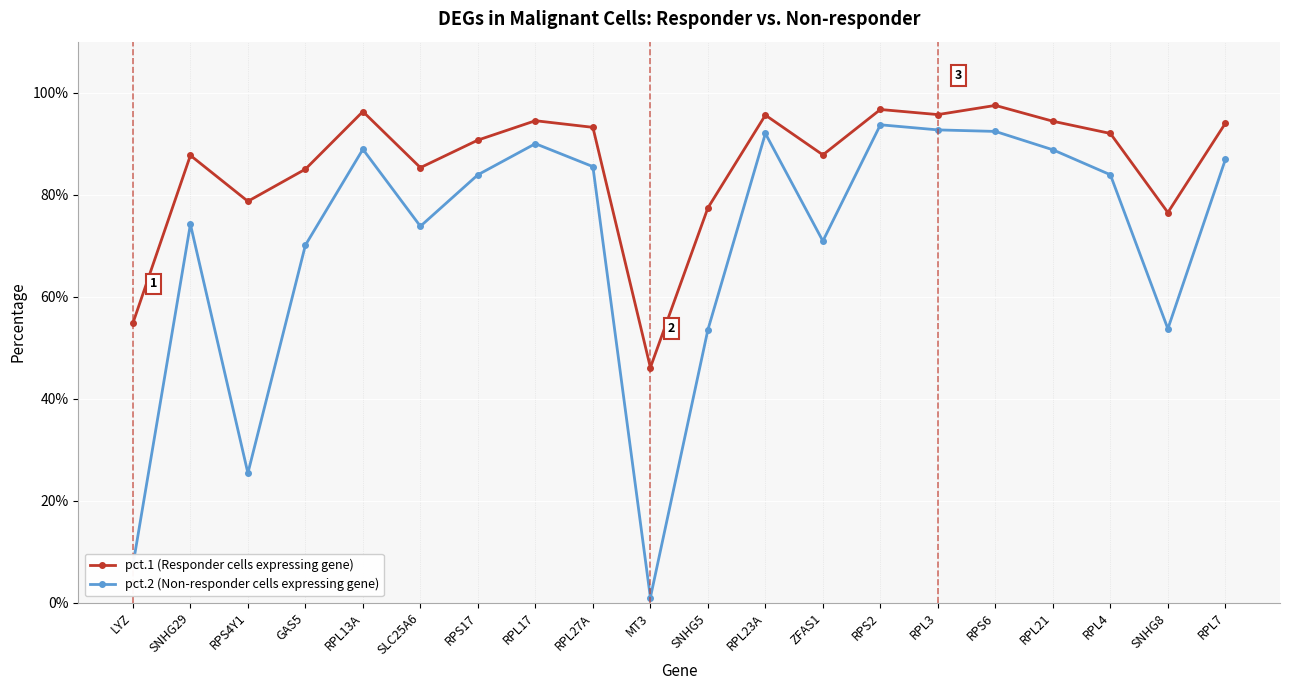

What is the value of the pct.2 (Non-responder cells expressing gene) point at the 11th from the left?

0.5